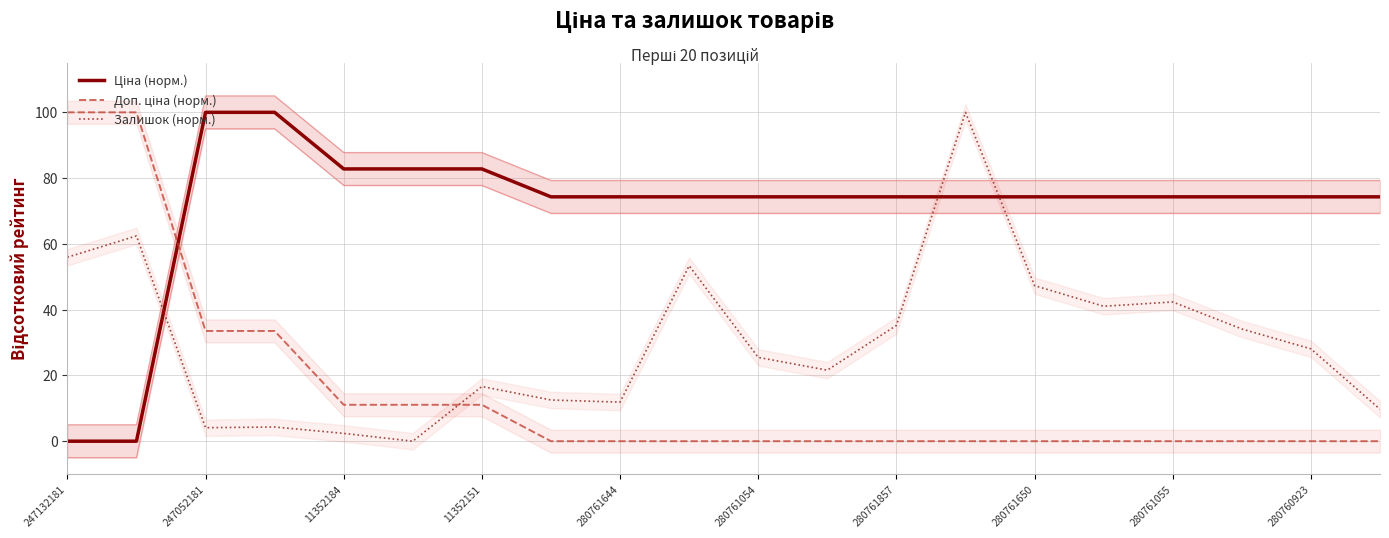

True or false: Залишок (норм.) and Доп. ціна (норм.) cross at least once.

True